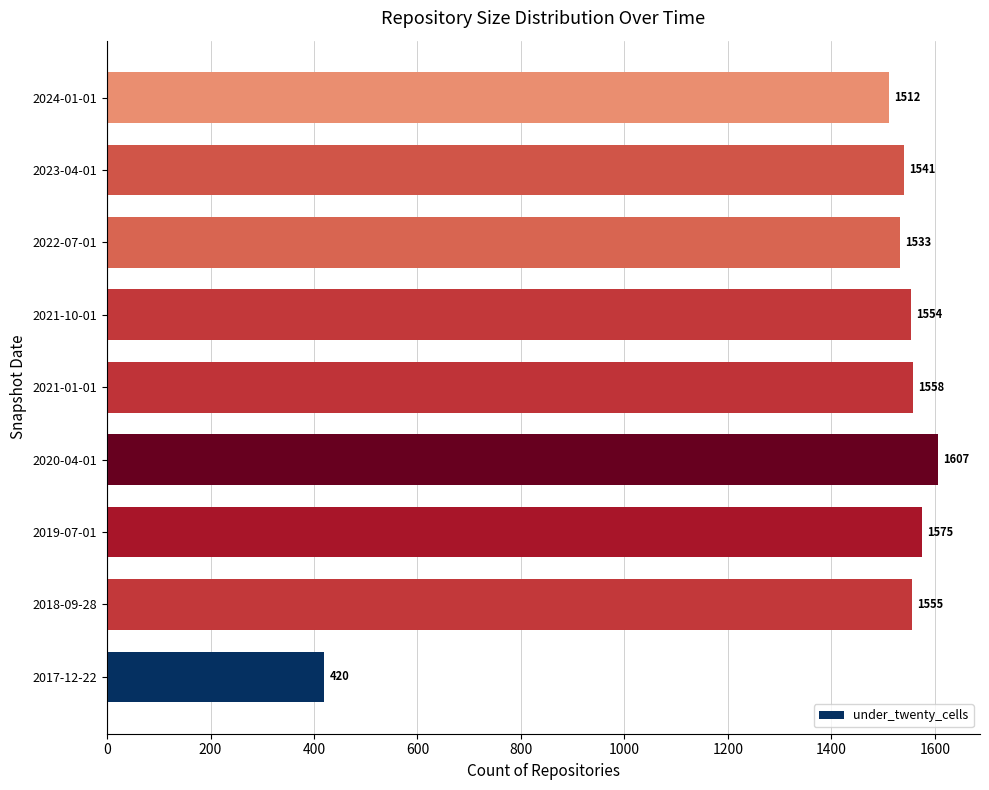

Rank the categories by value from lowest to highest.

2017-12-22, 2024-01-01, 2022-07-01, 2023-04-01, 2021-10-01, 2018-09-28, 2021-01-01, 2019-07-01, 2020-04-01